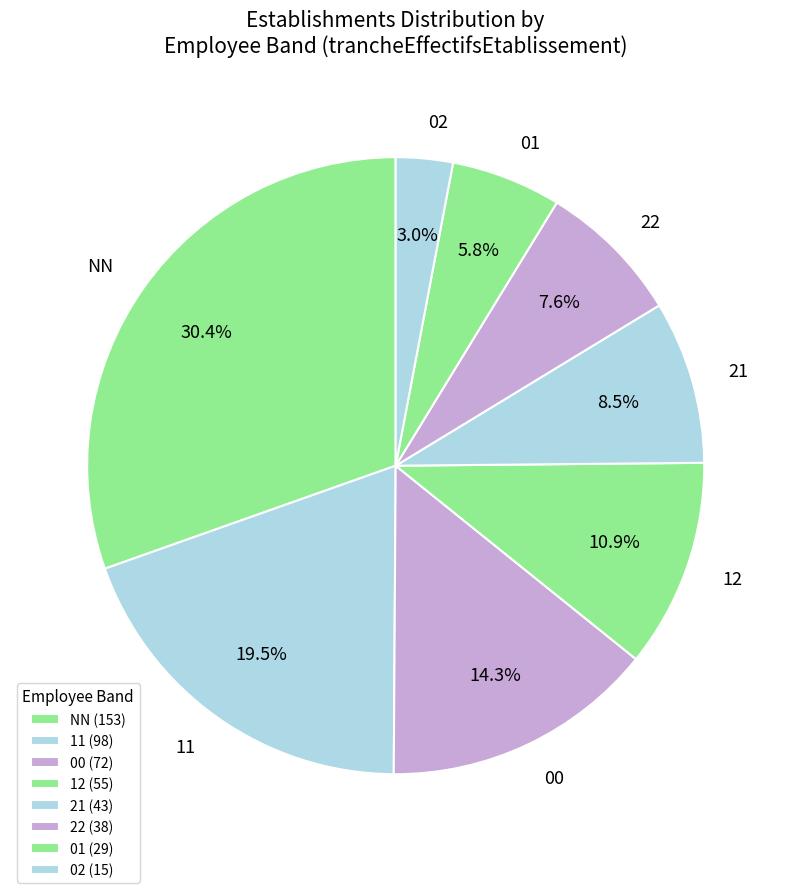

Is it true that 01 is 1% of the pie?

False